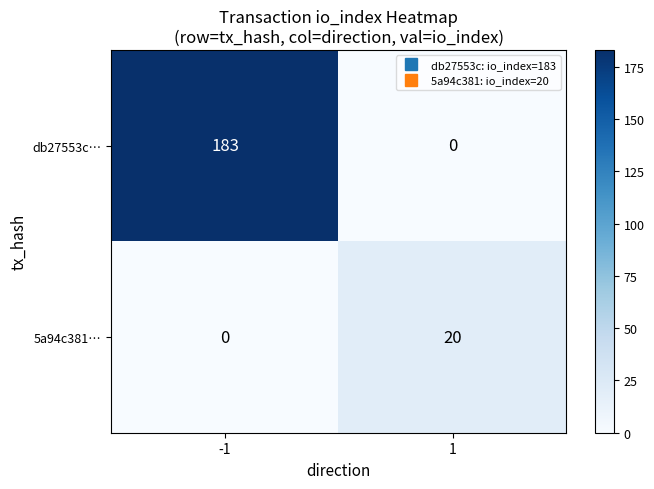

What is the difference between the maximum and minimum values in the 5a94c381… series?

20